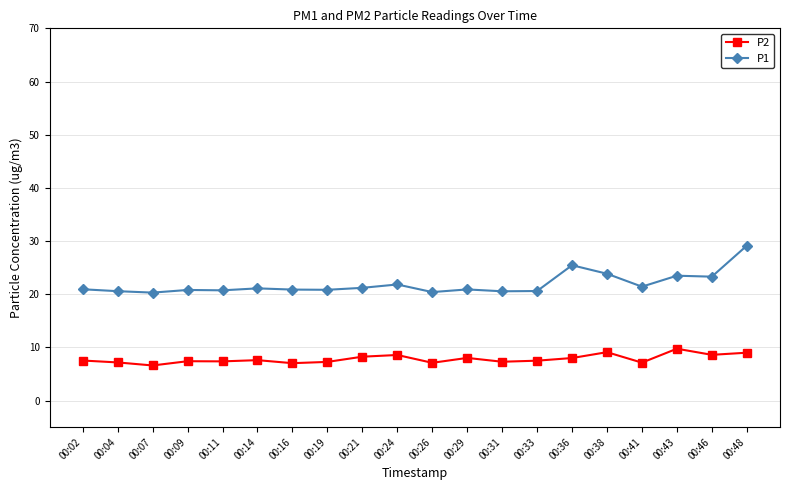

At which category is the sum across all series the highest?

00:48